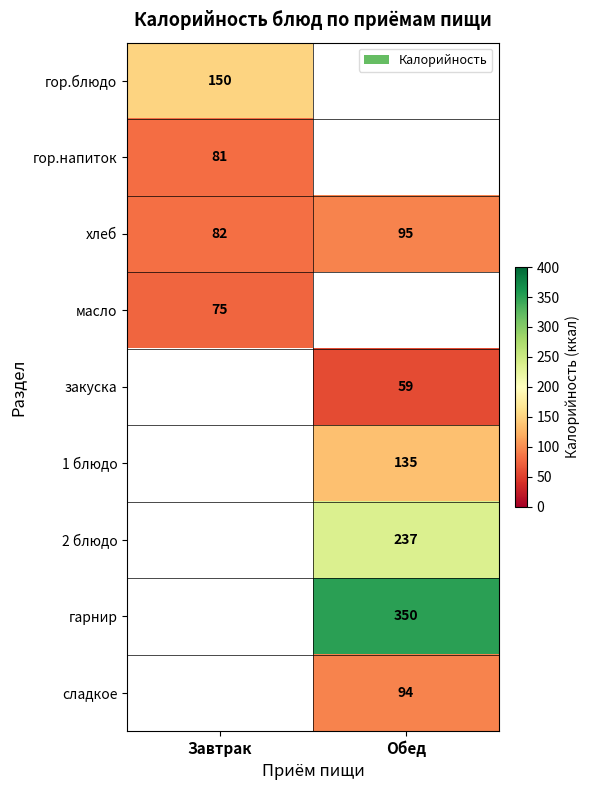

List the labels in order of хлеб value, largest first.

Обед, Завтрак